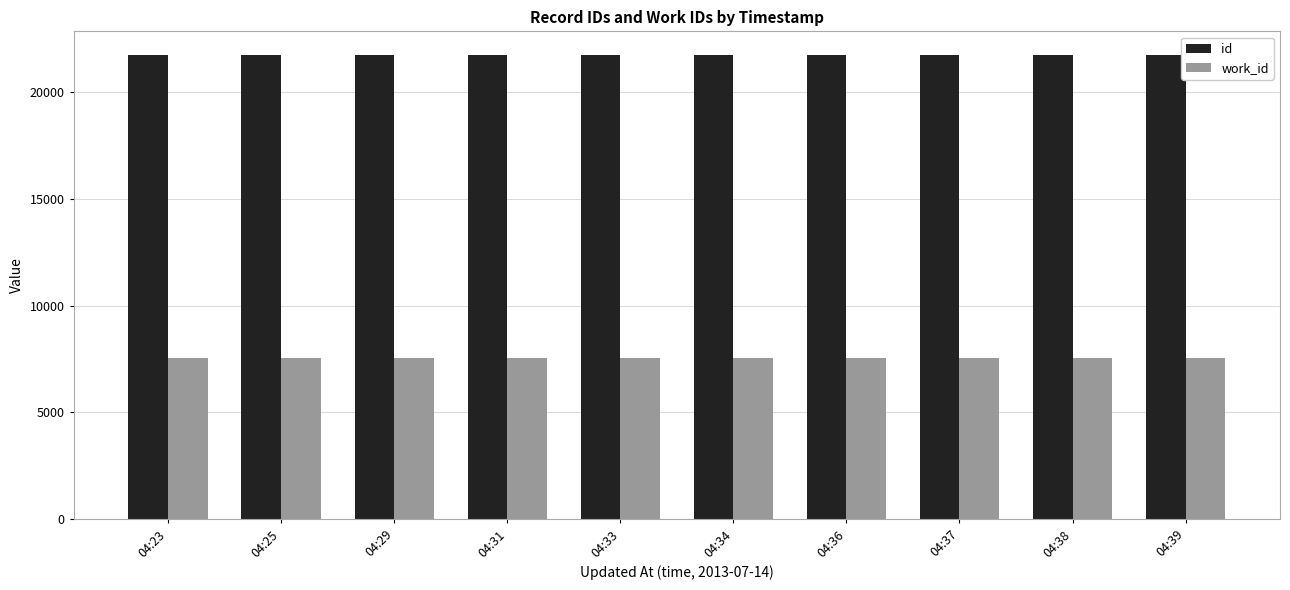

What is the sum of the work_id values at 04:38 and 04:31?

15088